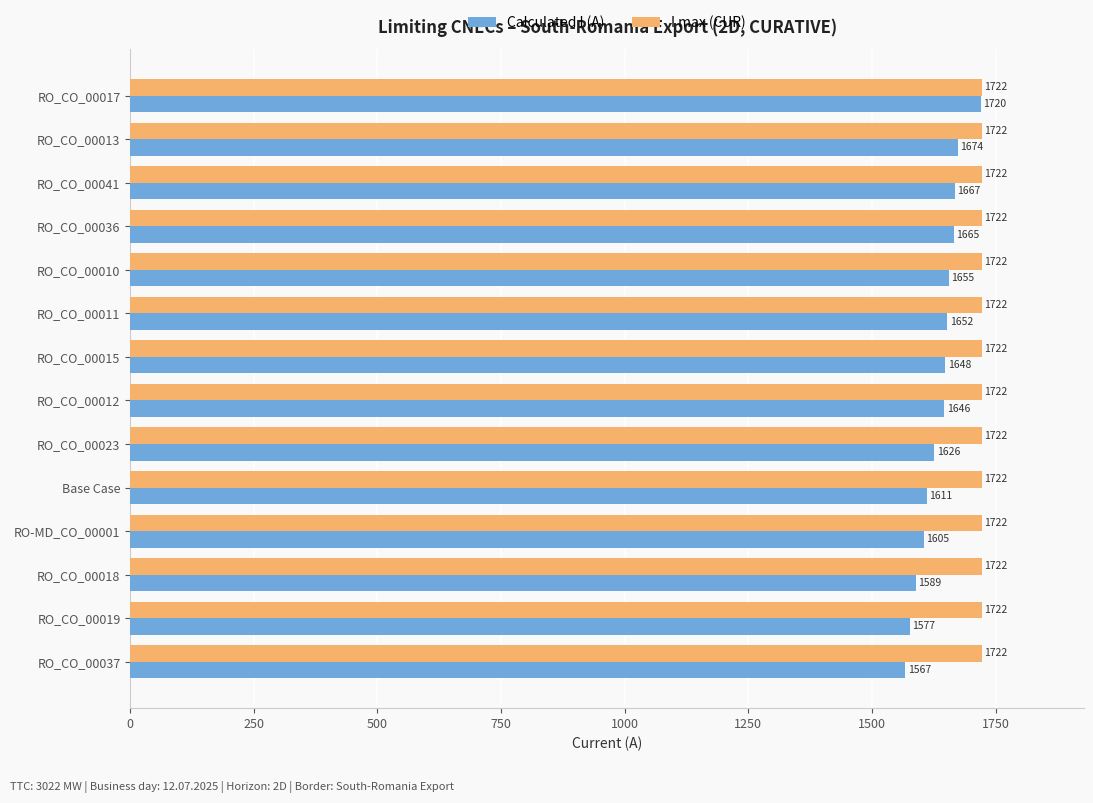

Is it true that Calculated I (A) equals 1667 at RO_CO_00041?

True